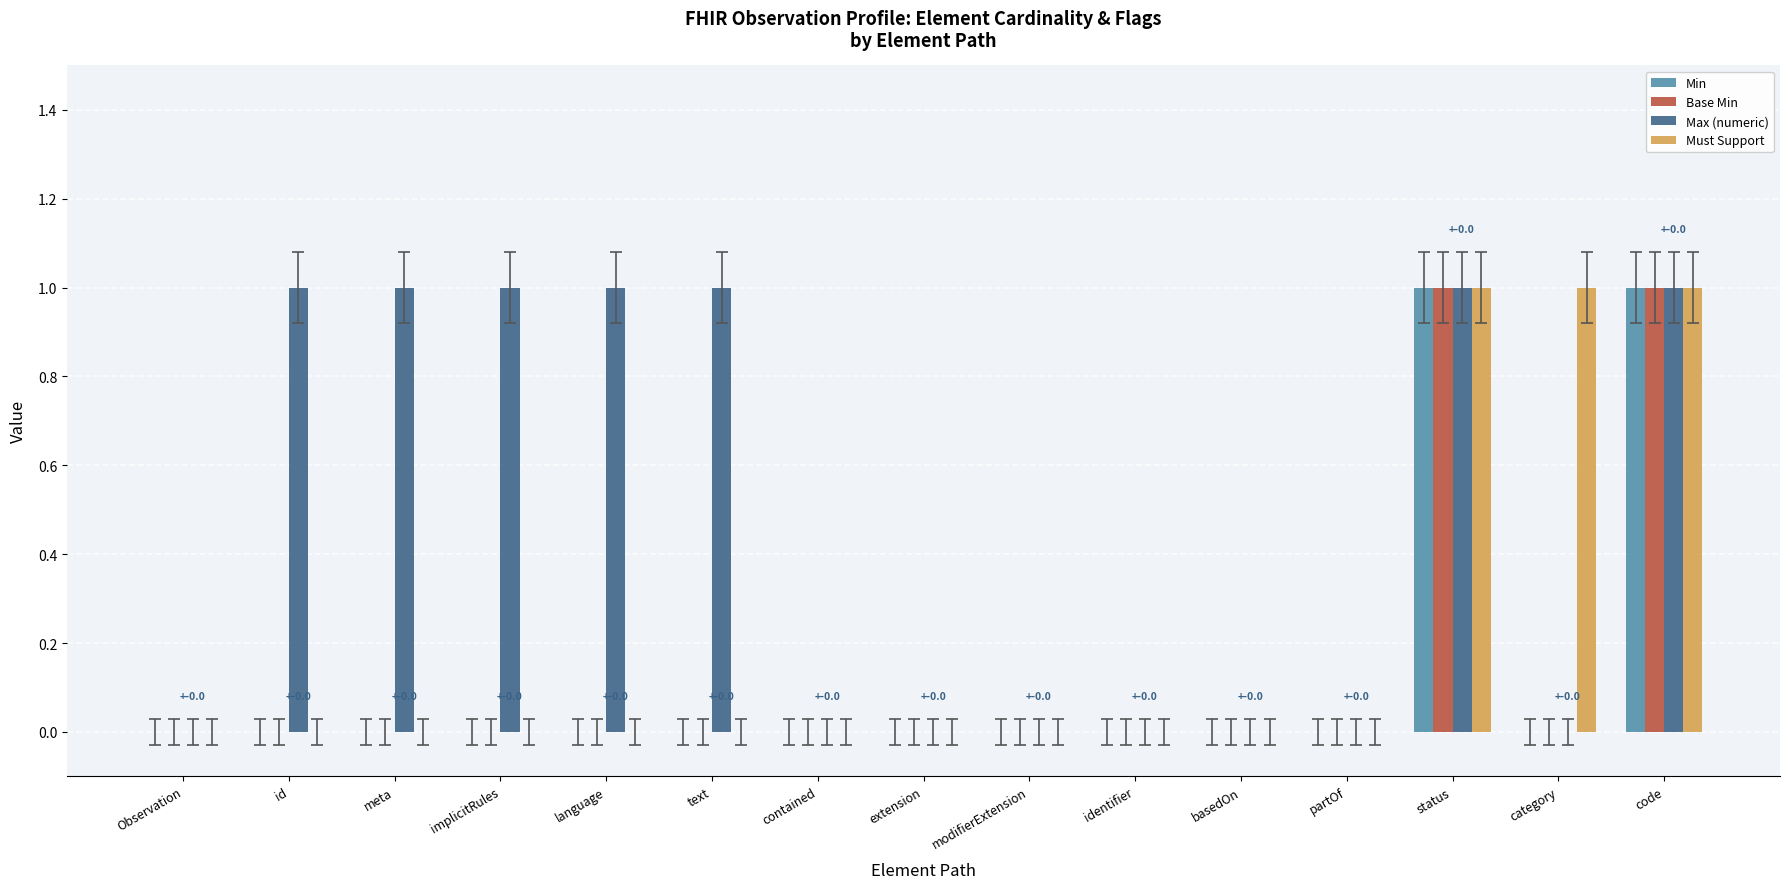

What is the difference between the Max (numeric) values at meta and extension?

1